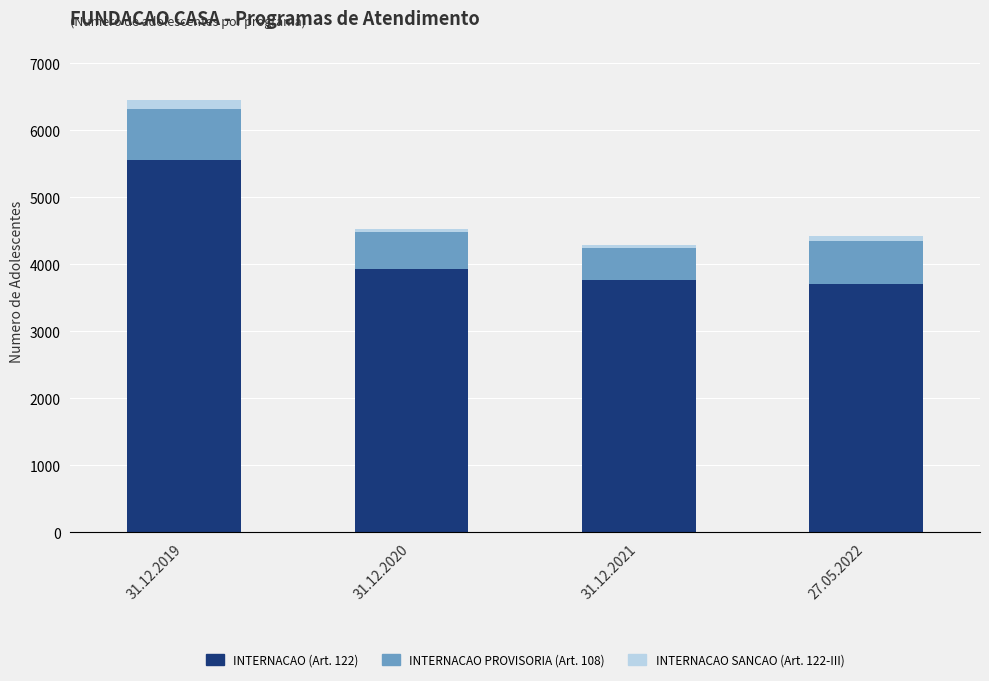

At which category is the sum across all series the highest?

31.12.2019